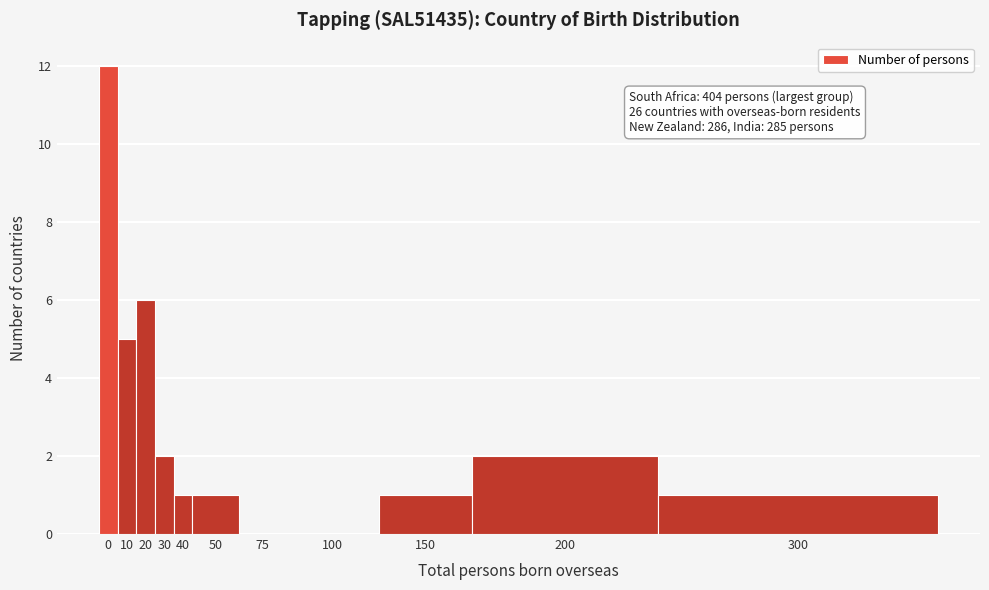

Reading left to right, list all the values displayed in this chart.

0=12	10=5	20=6	30=2	40=1	50=1	75=0	100=0	150=1	200=2	300=1